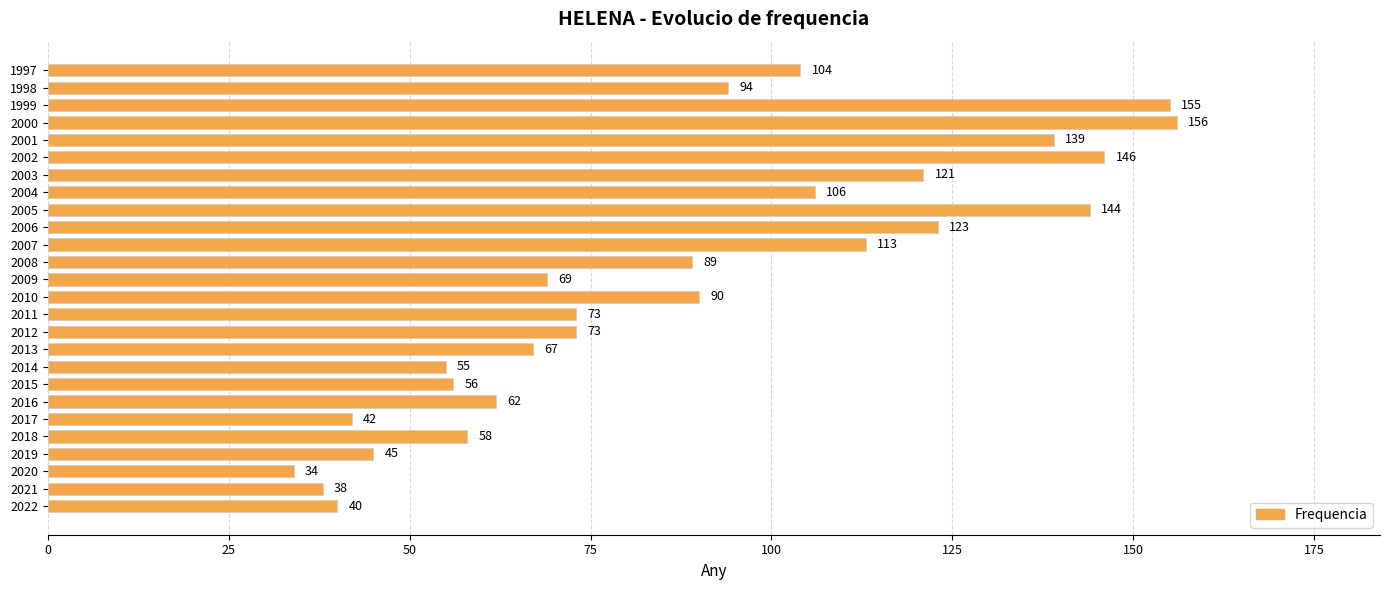

How many data points are less than 89?

13